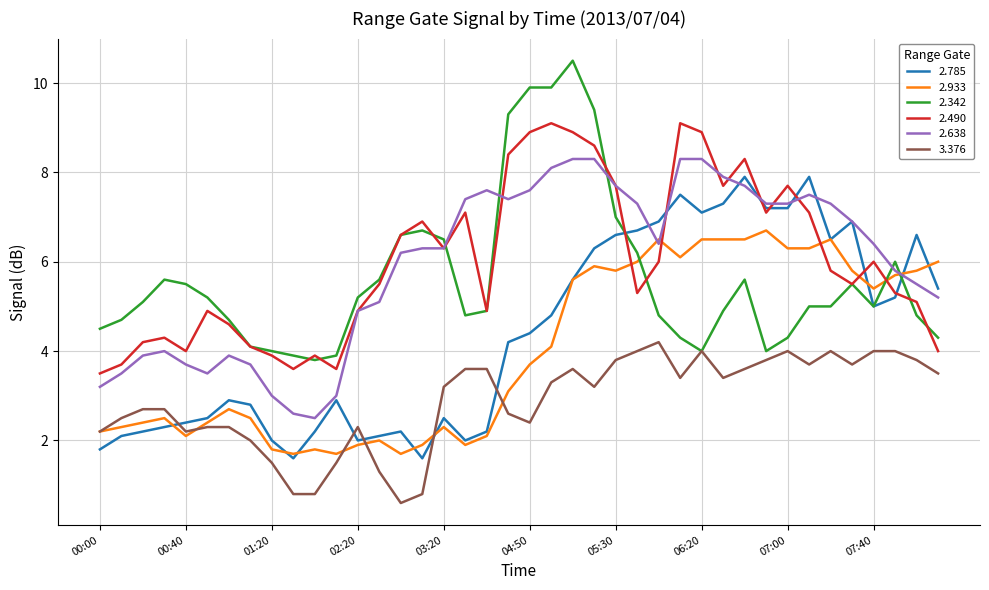

True or false: 2.490 and 3.376 intersect in this chart.

False